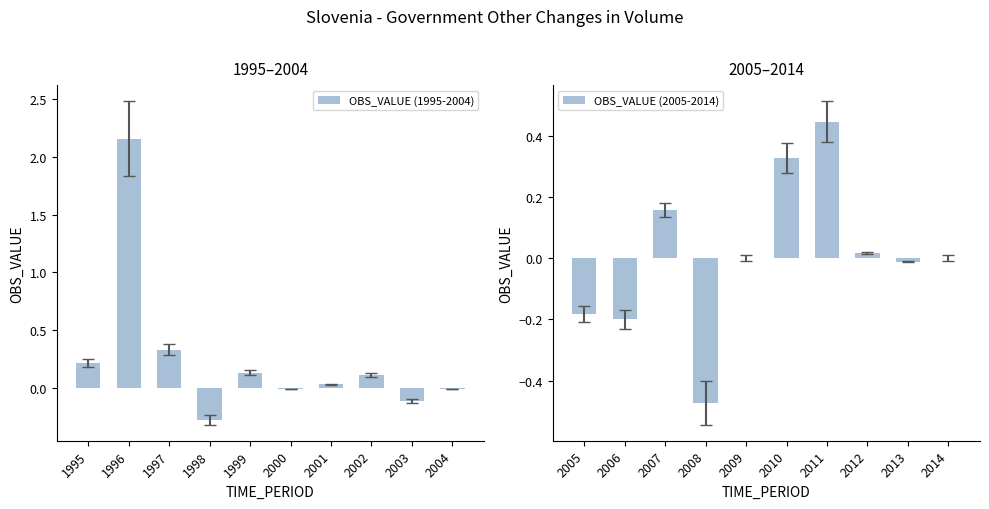

The OBS_VALUE (1995-2004) series shows 1.4 at 1996. True or false?

False